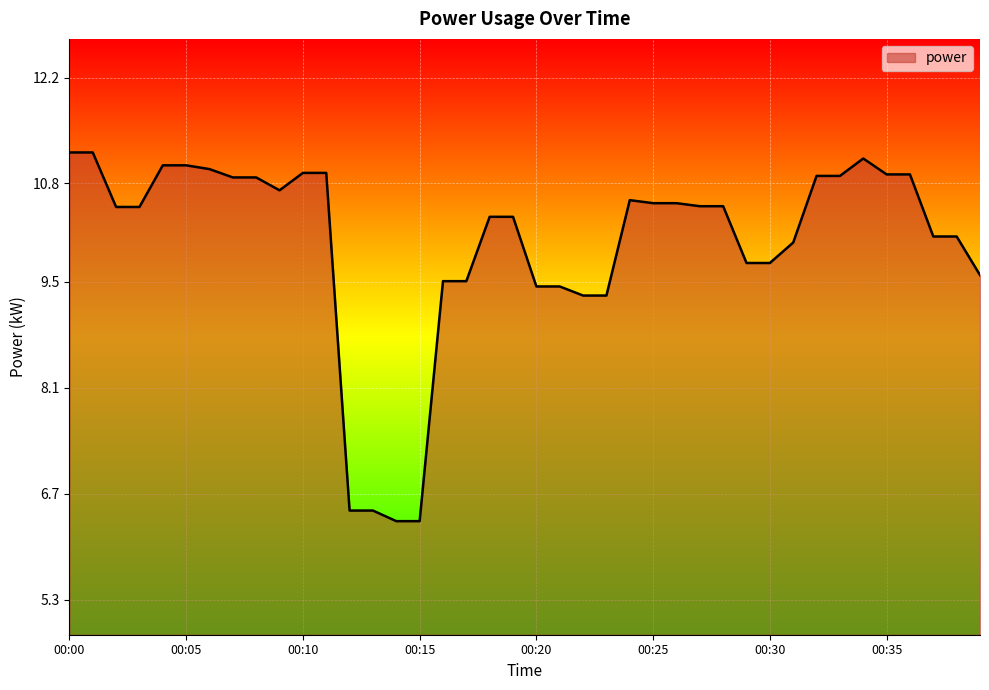

Where does the data first go above 10?

00:00